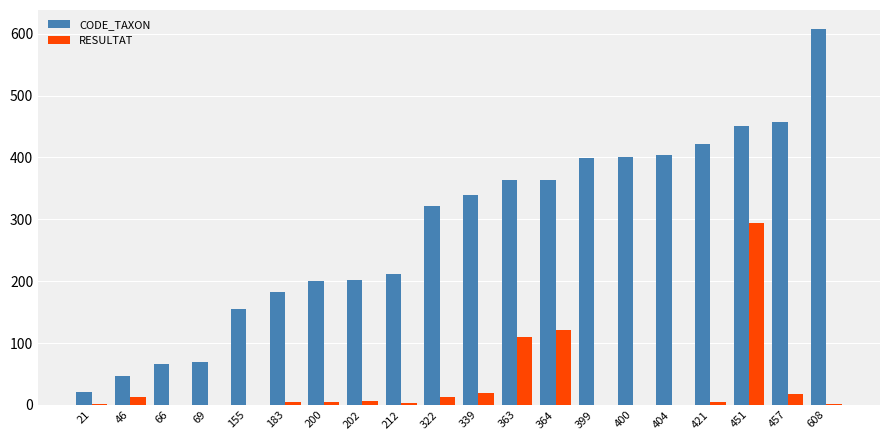

Is the value of CODE_TAXON at 322 greater than the value of RESULTAT at 212?

Yes